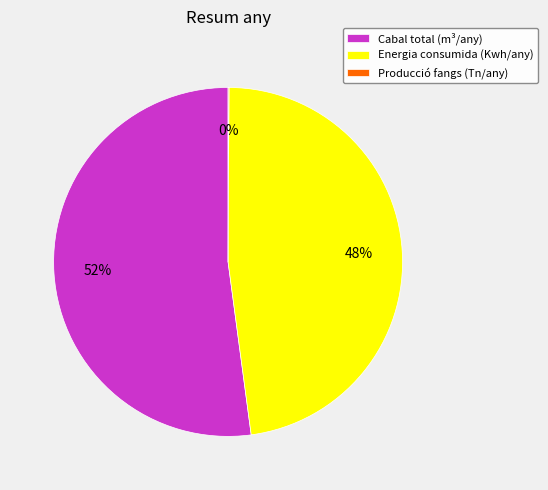

Between Energia consumida (Kwh/any) and Cabal total (m³/any), which is larger?

Cabal total (m³/any)